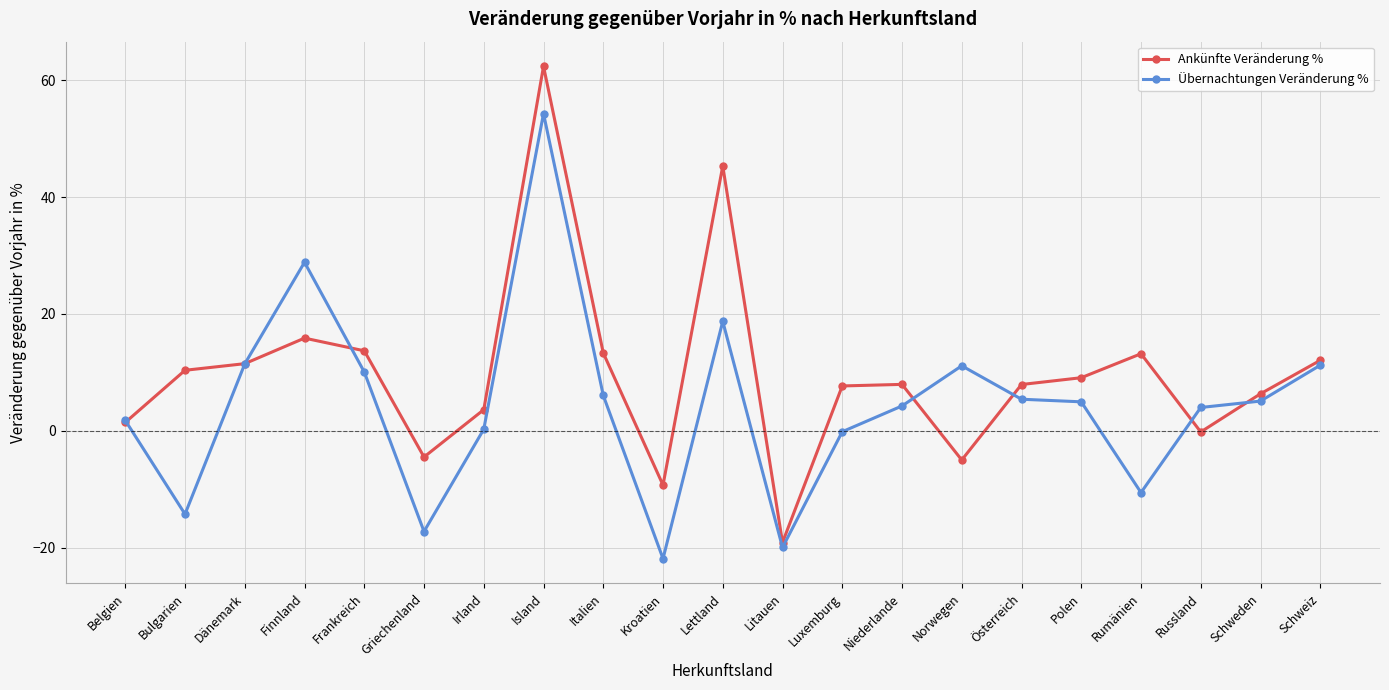

List the series in order of their peak value, highest first.

Ankünfte Veränderung %, Übernachtungen Veränderung %